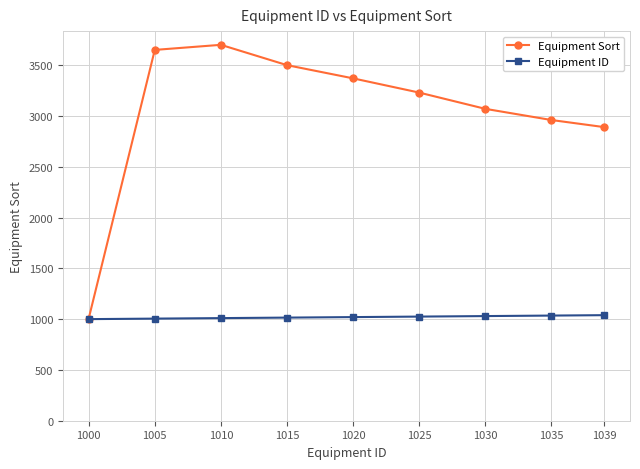

Rank the categories by Equipment Sort value from lowest to highest.

1000, 1039, 1035, 1030, 1025, 1020, 1015, 1005, 1010